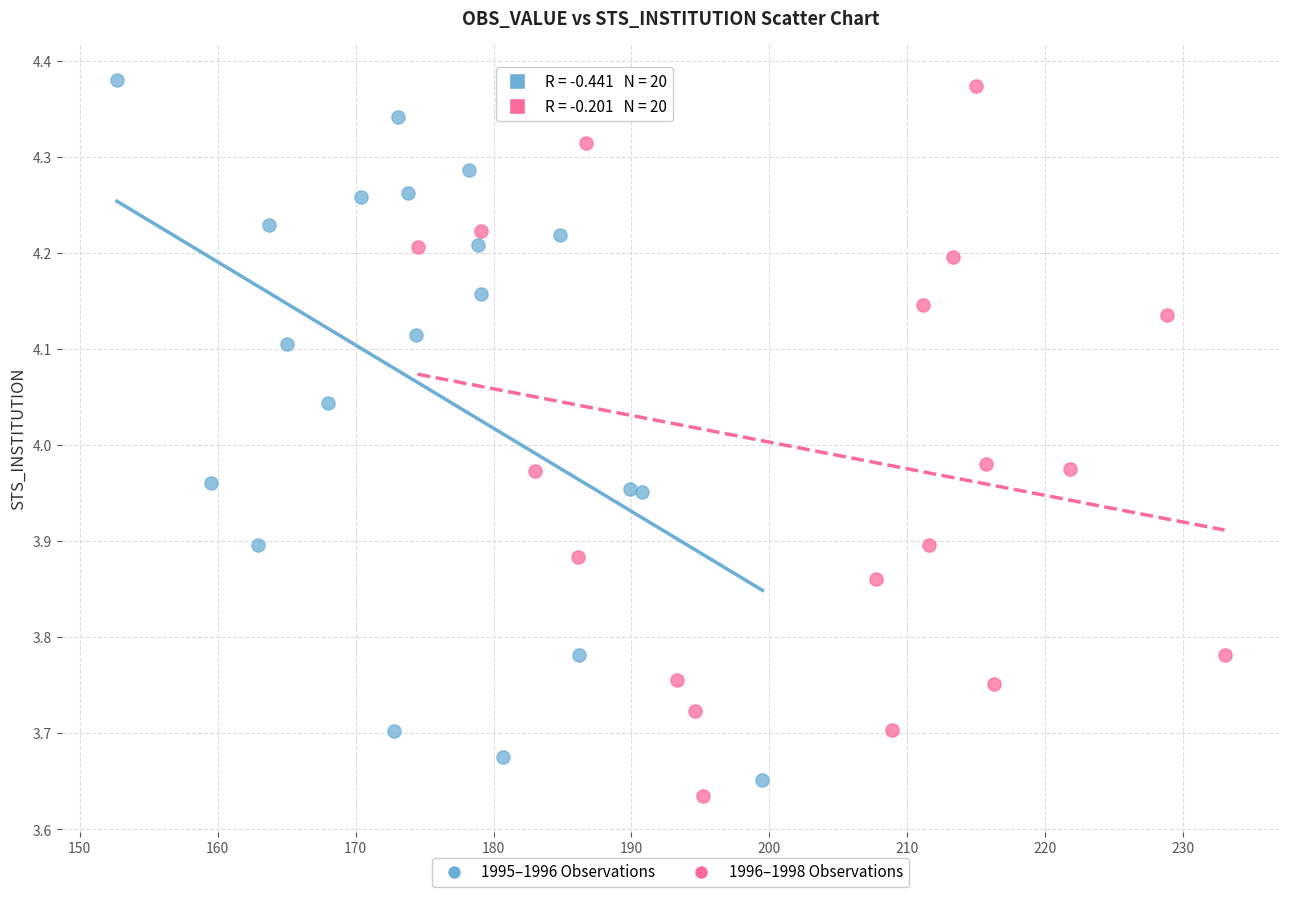

What are all the series names shown in the legend?

1995–1996 Observations, 1996–1998 Observations